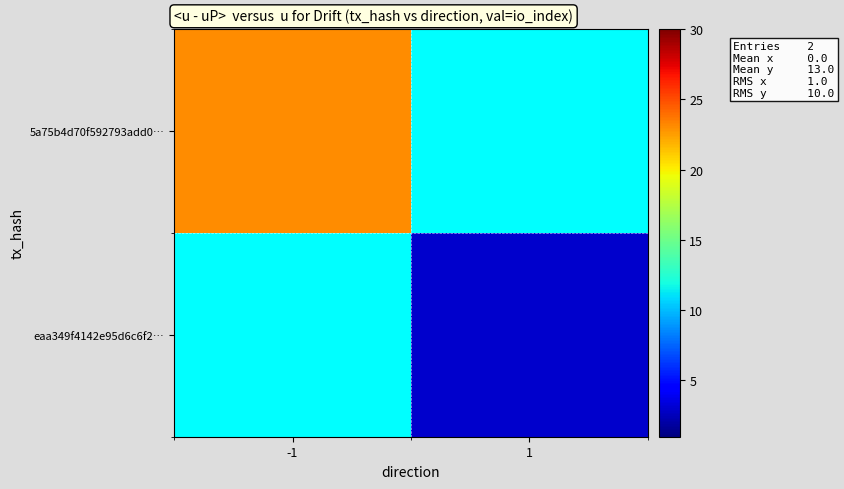

Where is 5a75b4d70f592793add0… nearest to the value 23?

-1